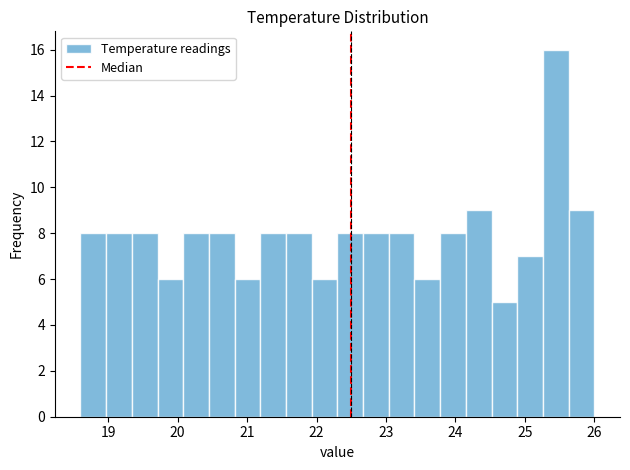

Read against the x-axis, roughly where is the centre of the tallest bar?

25.4